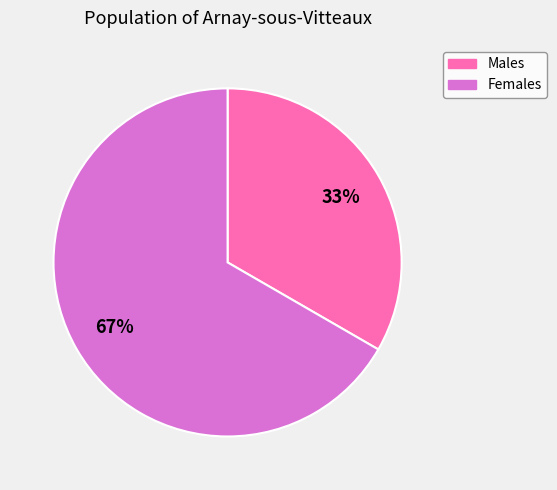

To the nearest percent, what is the average slice percentage?

50%